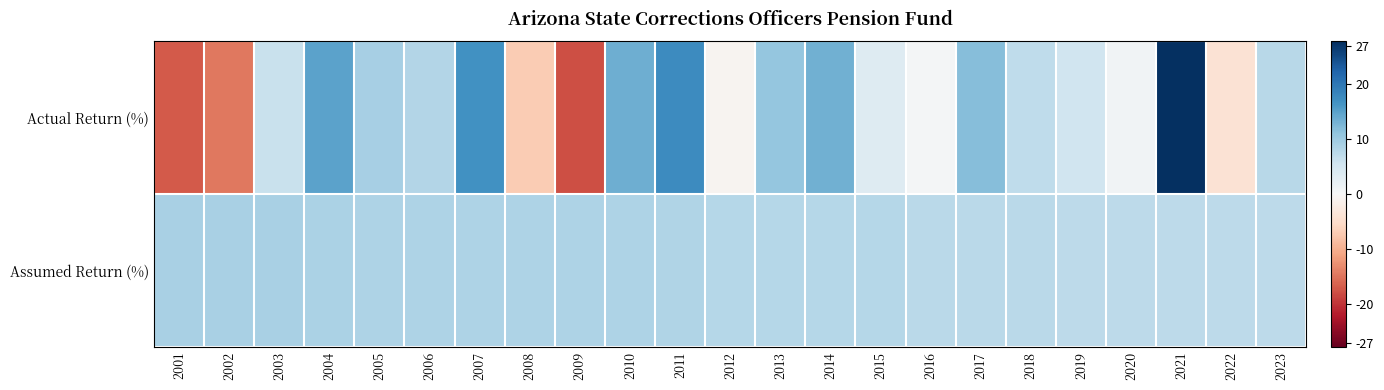

Reading right to left, list all the values displayed in this chart.

Actual Return (%): 2023=7.6	2022=-4.0	2021=27.8	2020=0.9	2019=5.5	2018=7.1	2017=11.8	2016=0.6	2015=3.7	2014=13.3	2013=10.6	2012=-0.8	2011=17.4	2010=13.5	2009=-18.0	2008=-7.0	2007=16.8	2006=8.2	2005=9.2	2004=14.8	2003=6.2	2002=-14.7	2001=-17.1
Assumed Return (%): 2023=7.2	2022=7.2	2021=7.3	2020=7.3	2019=7.3	2018=7.4	2017=7.4	2016=7.5	2015=7.8	2014=7.8	2013=7.8	2012=8.0	2011=8.2	2010=8.5	2009=8.5	2008=8.5	2007=8.5	2006=8.5	2005=8.5	2004=8.8	2003=9.0	2002=9.0	2001=9.0